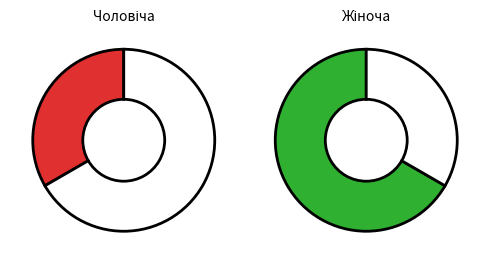

True or false: Жіноча accounts for 59% of the total.

False